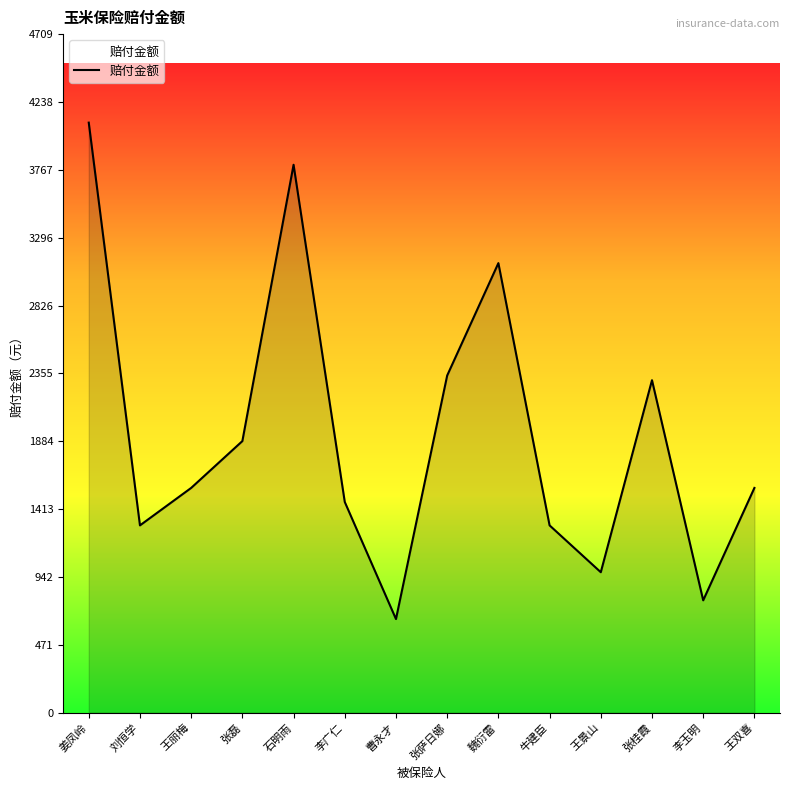

Between 石明雨 and 王景山, which is larger?

石明雨